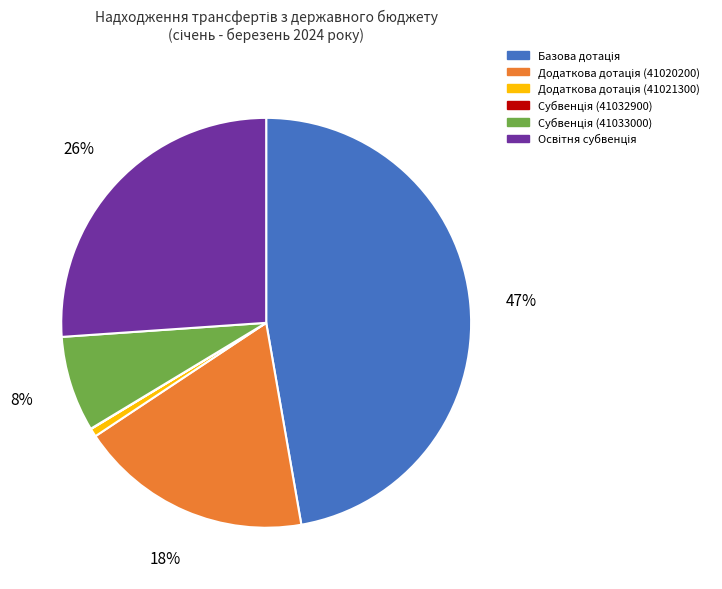

To the nearest percent, what is the average slice percentage?

17%